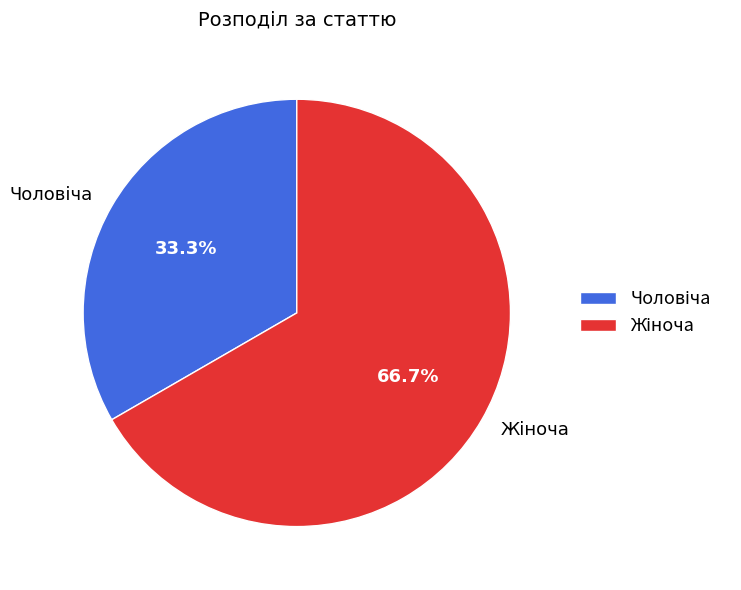

Is there a majority slice in this chart?

Yes